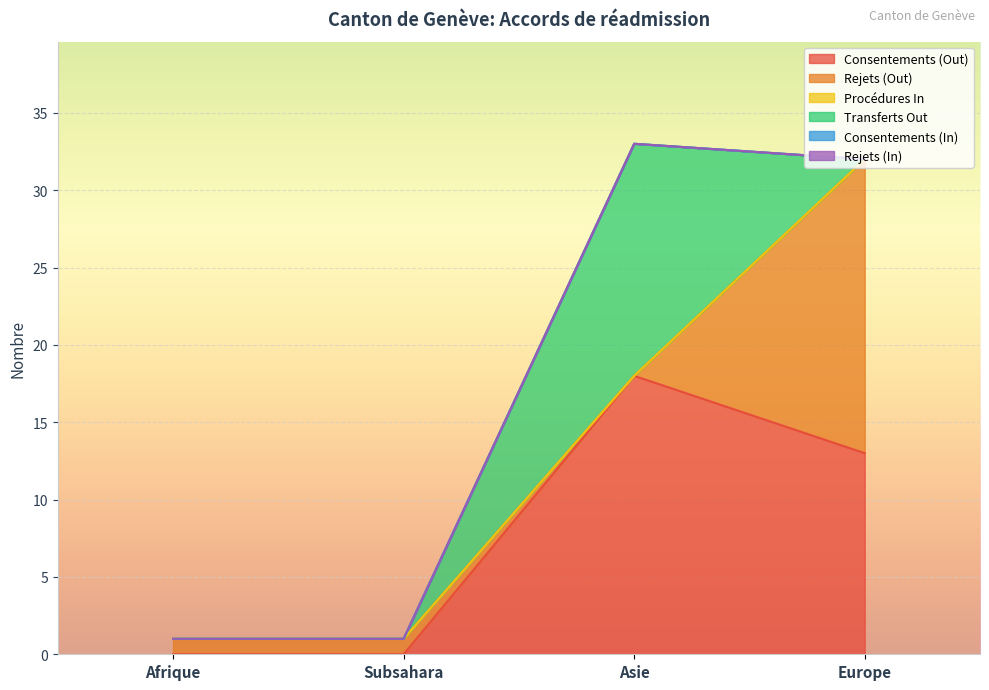

At how many categories does at least one series exceed 15?

2